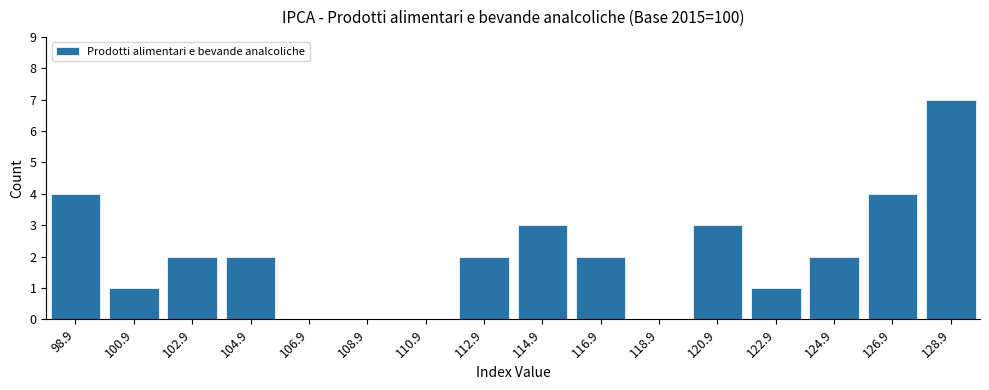

Reading left to right, list all the values displayed in this chart.

98.9=4	100.9=1	102.9=2	104.9=2	106.9=0	108.9=0	110.9=0	112.9=2	114.9=3	116.9=2	118.9=0	120.9=3	122.9=1	124.9=2	126.9=4	128.9=7